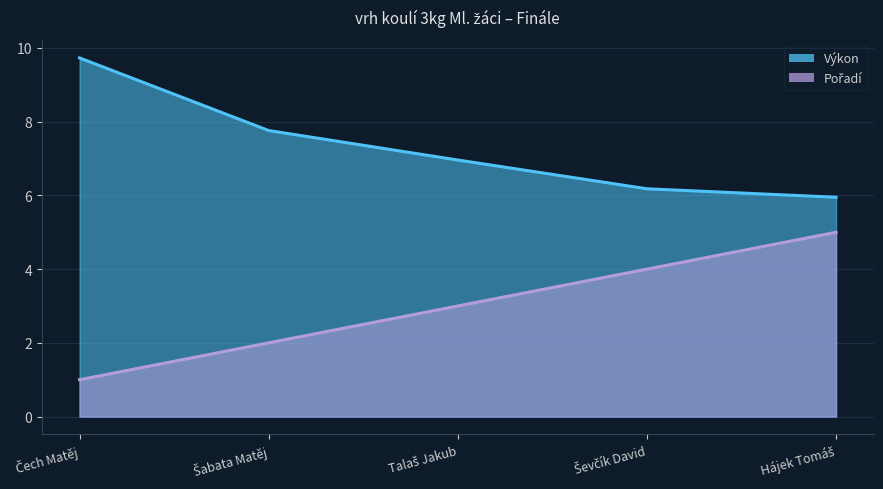

True or false: Výkon has a value of 1.6 at Šabata Matěj.

False